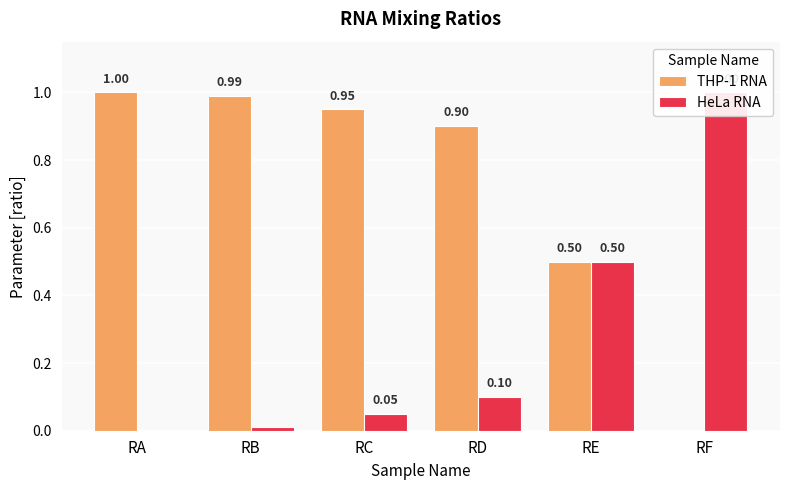

Is it true that THP-1 RNA equals 0.5 at RE?

True